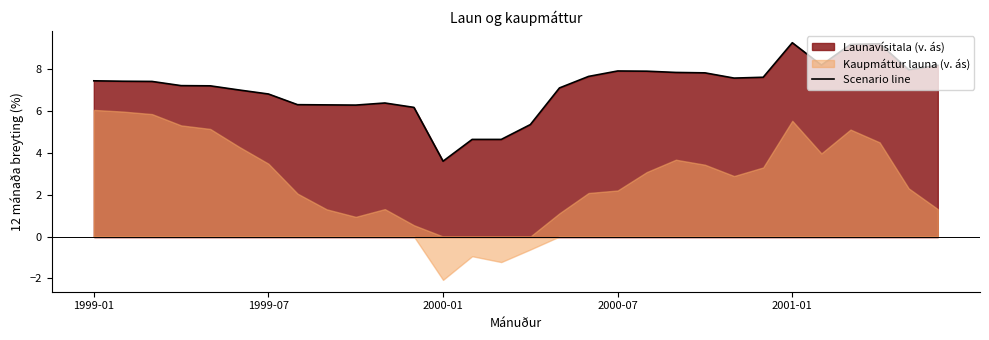

What is the difference between the second highest and second lowest values?

4.6